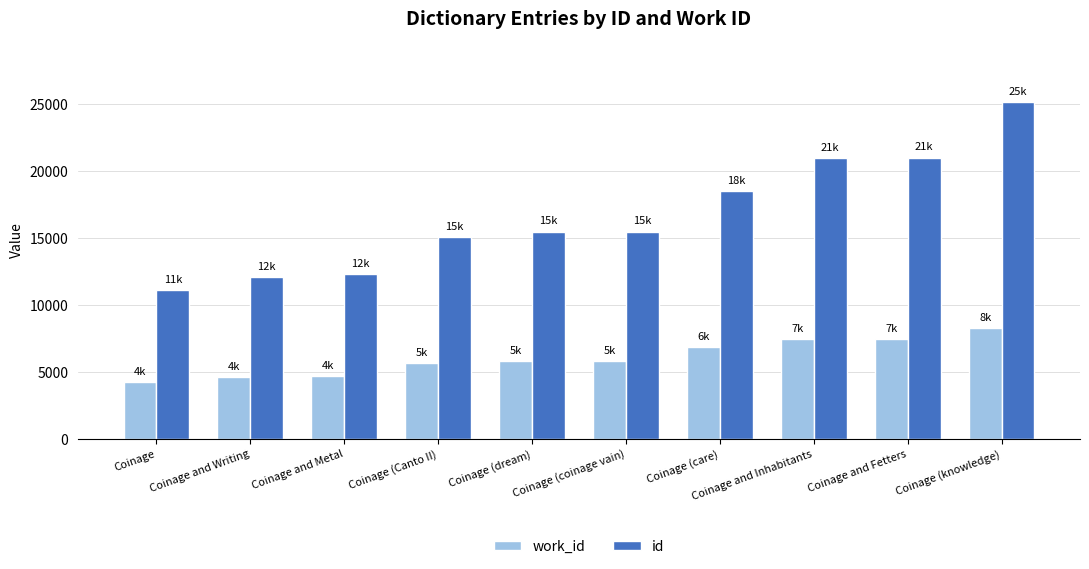

What is the total value across all series at Coinage and Writing?

16639